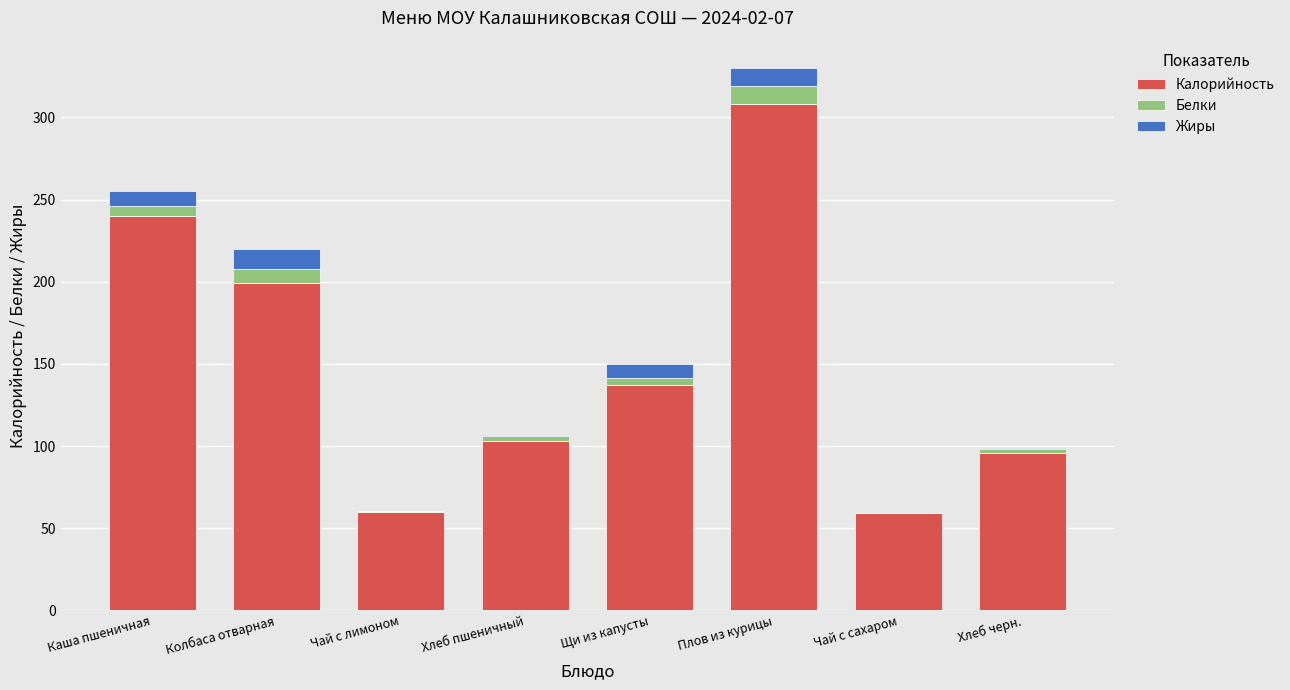

What is the sum of all Калорийность values?

1202.7